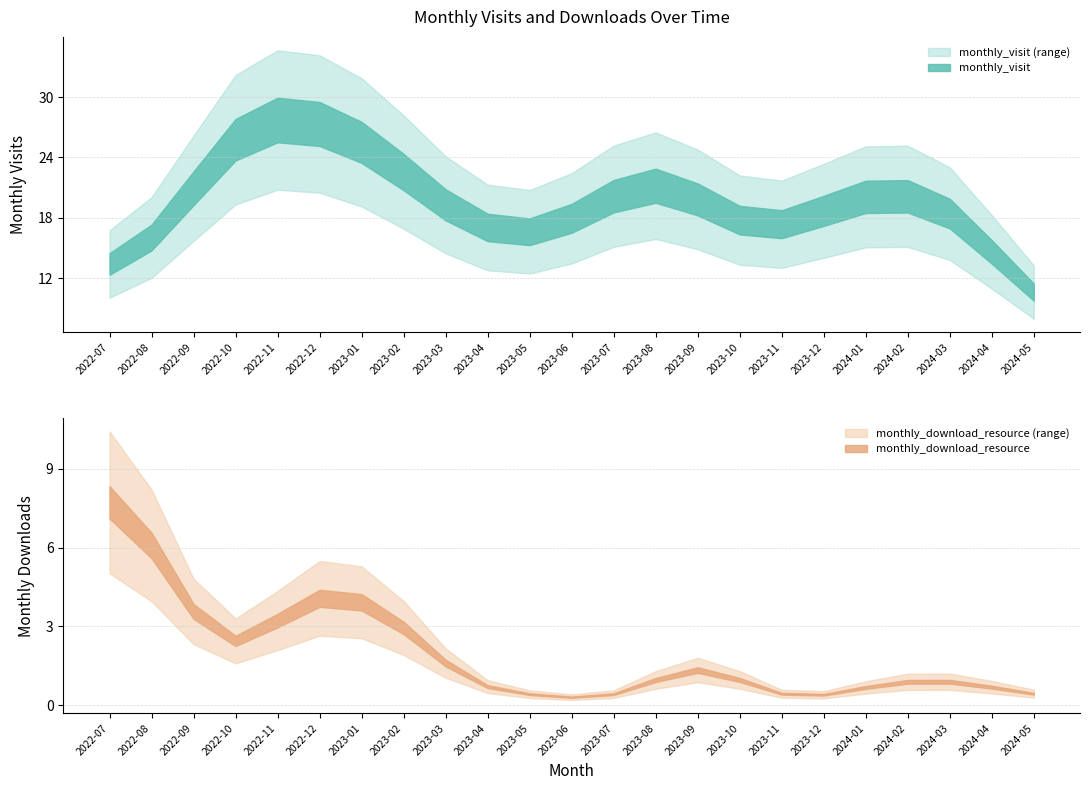

How many lines are shown in the chart?

2